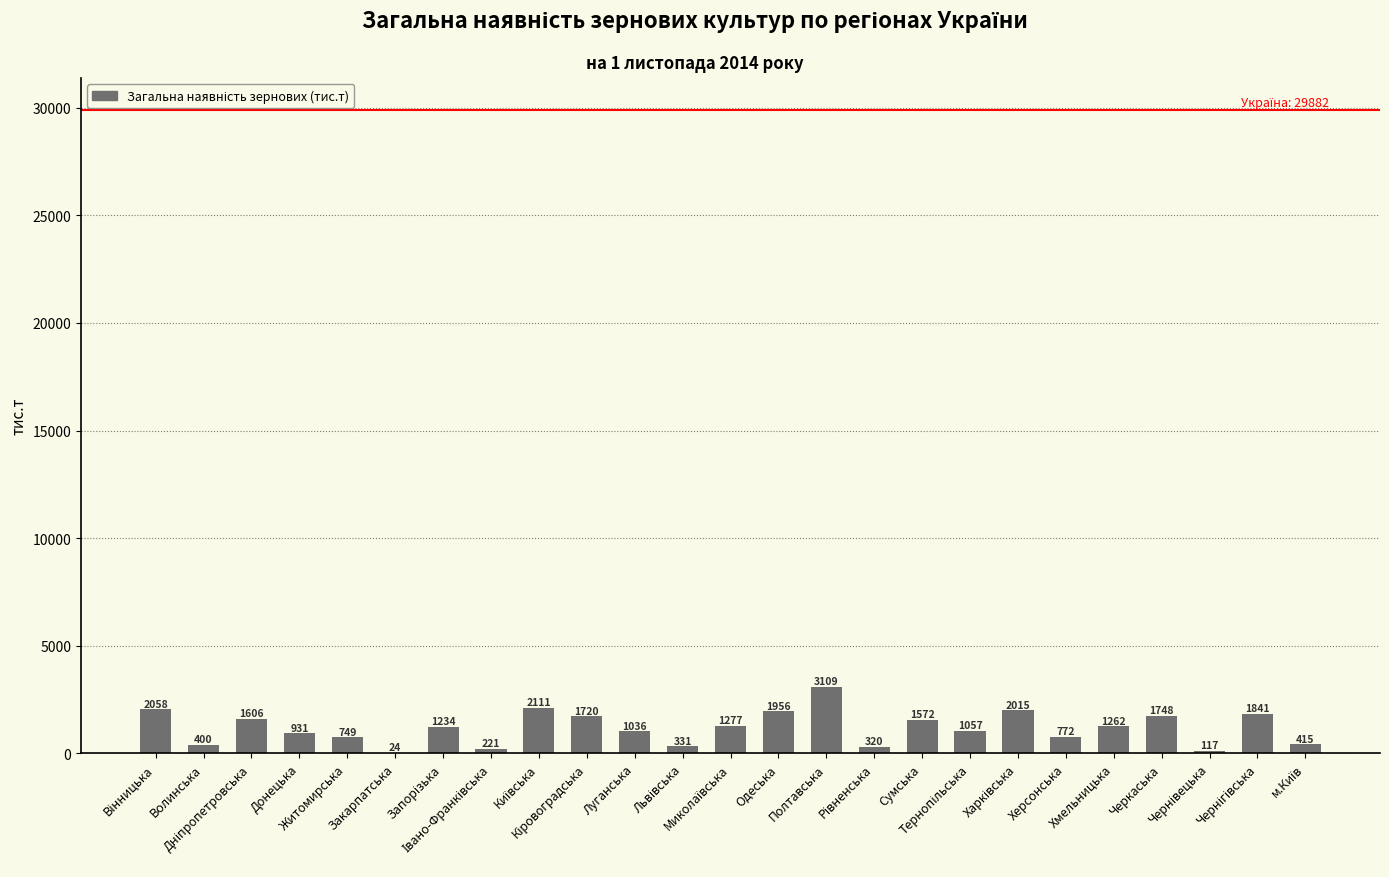

Reading left to right, transcribe all the data shown in this chart.

2058.1	399.7	1606.2	931.2	748.8	23.5	1234.3	221.3	2111.1	1720.3	1036.2	331.0	1276.9	1955.6	3108.8	319.5	1572.0	1057.0	2015.0	772.0	1262.3	1748.2	117.3	1840.7	415.3